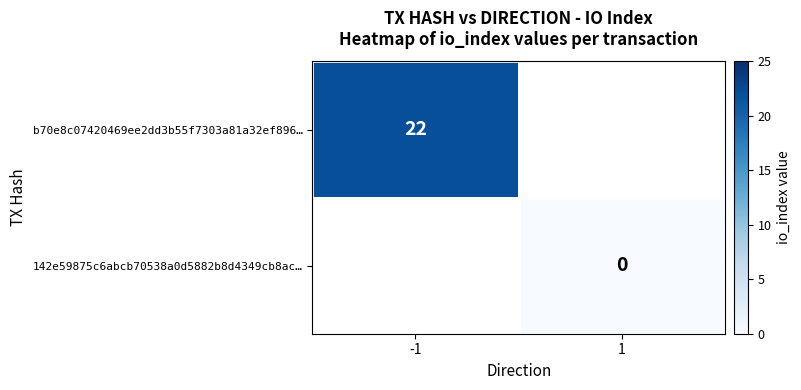

The b70e8c07420469ee2dd3b55f7303a81a32ef896… series shows 14 at -1. True or false?

False